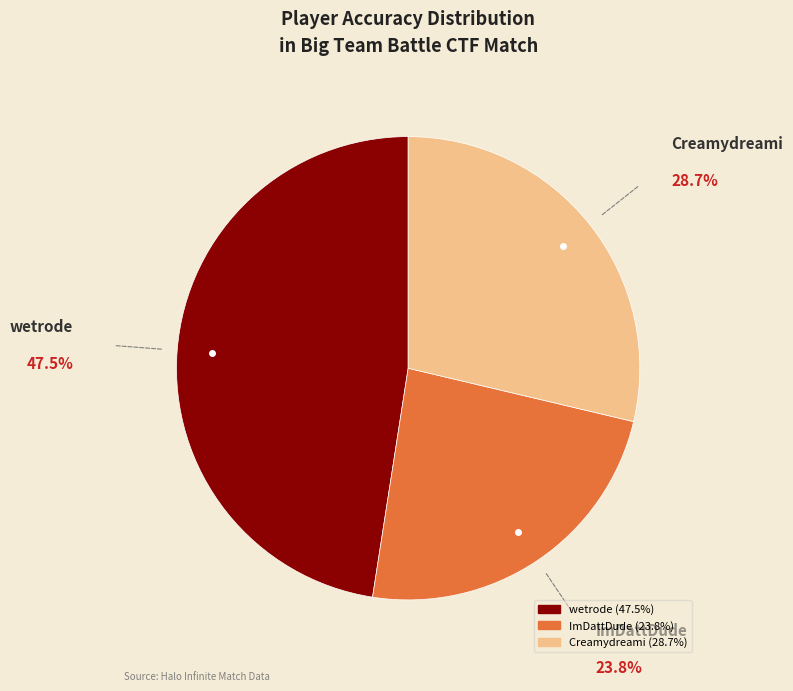

Which slice is the smallest?

ImDattDude